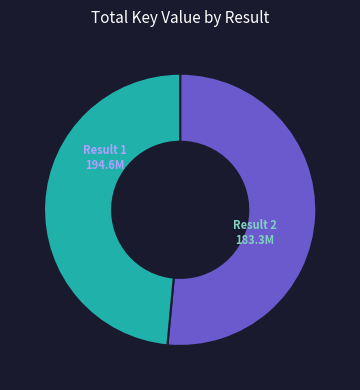

Is there a majority slice in this chart?

Yes